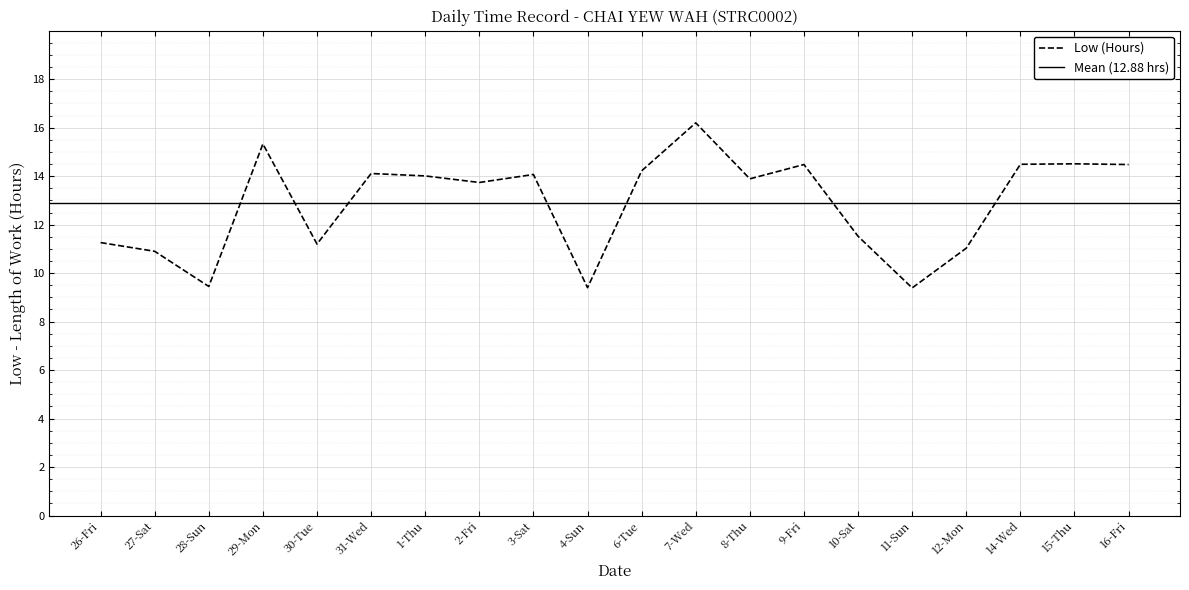

What is the minimum value shown in the chart?

9.4